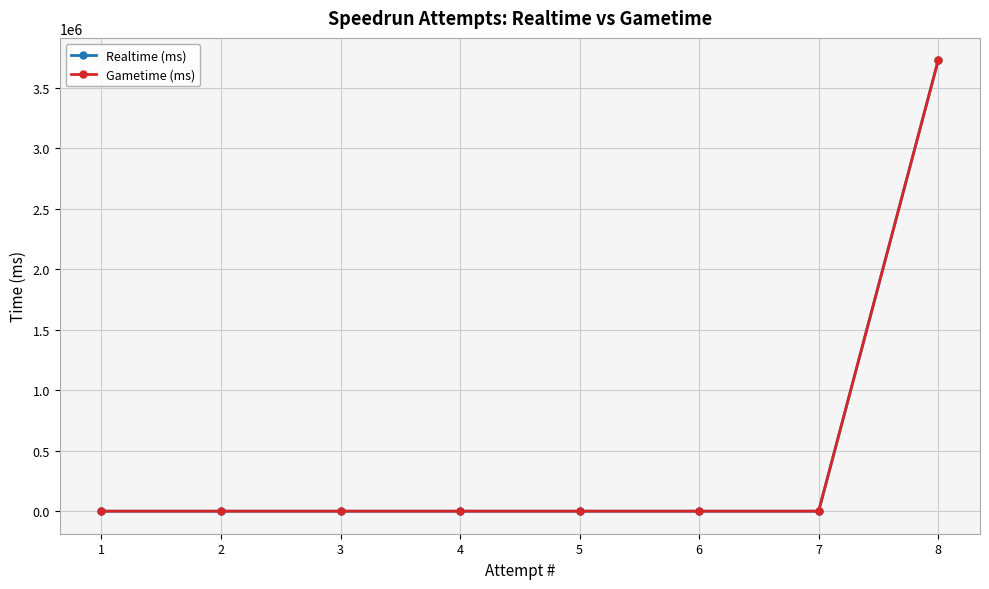

Between 6 and 2, which is larger?

6